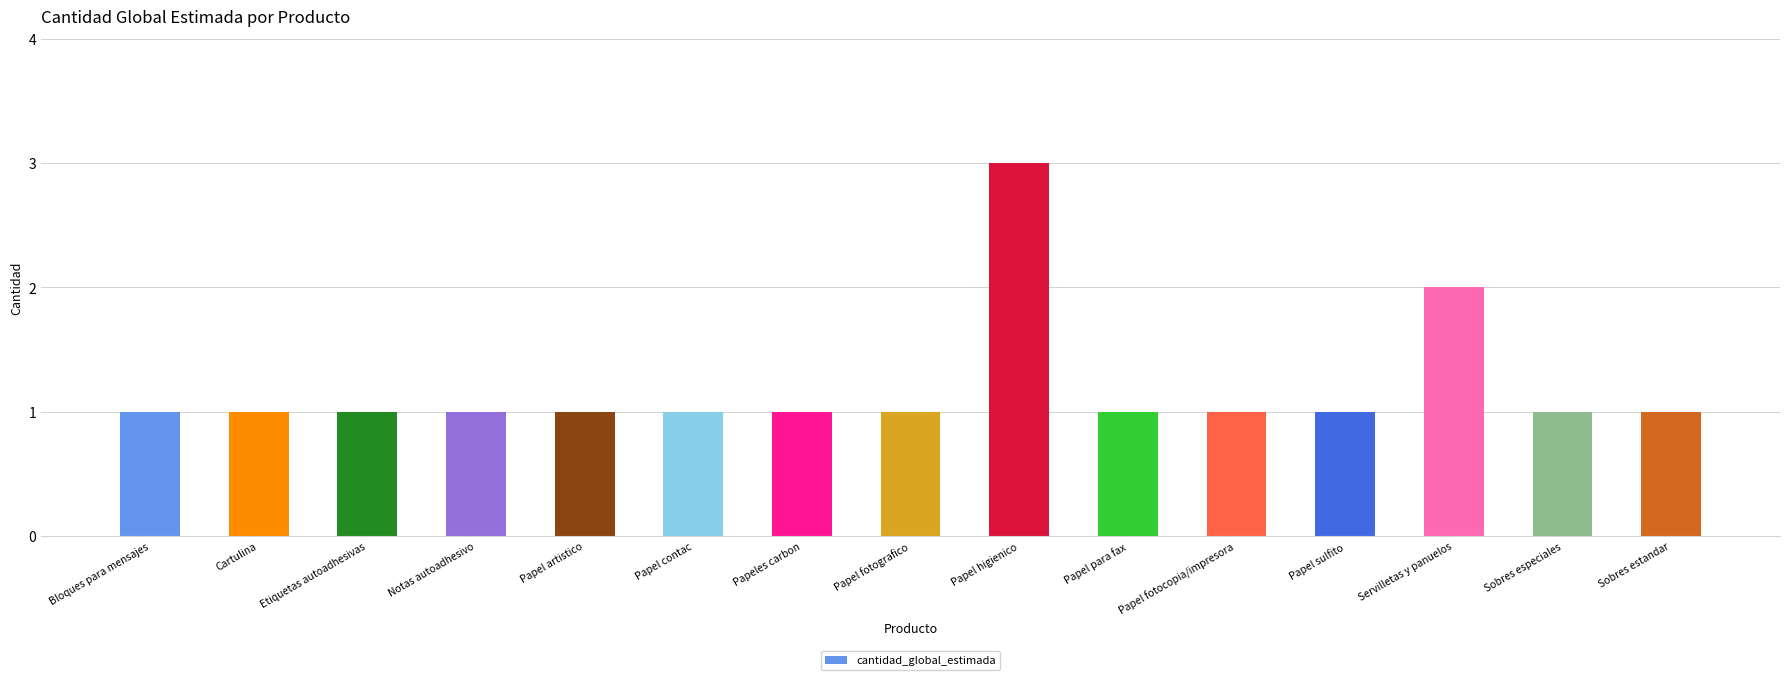

What is the difference between the maximum and second lowest values?

2